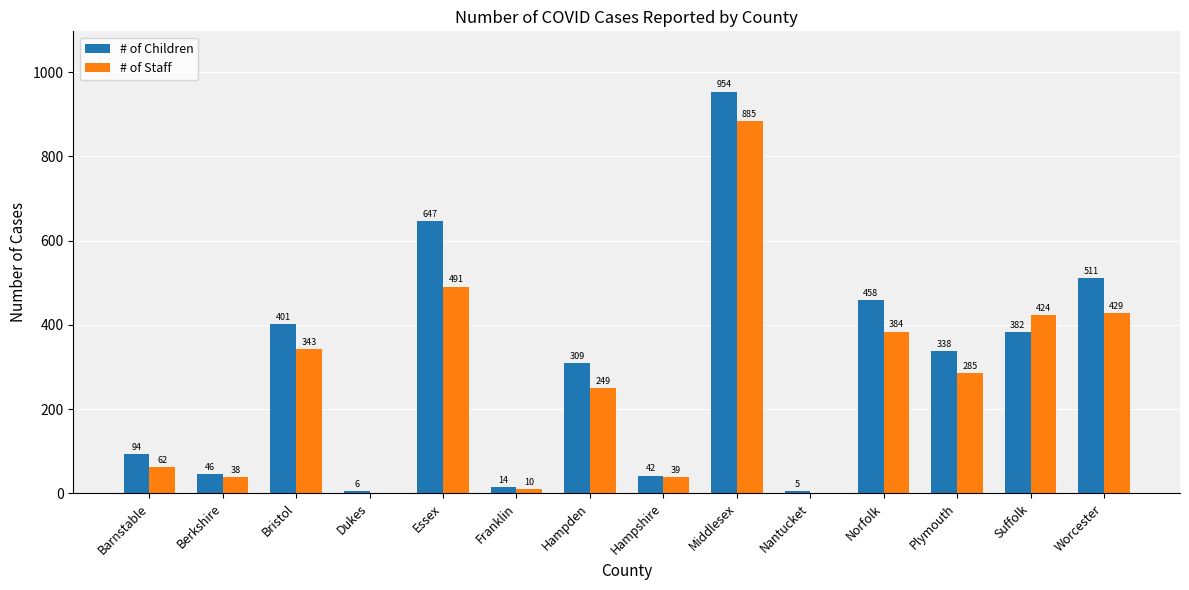

Is it true that # of Staff equals 39 at Hampshire?

True